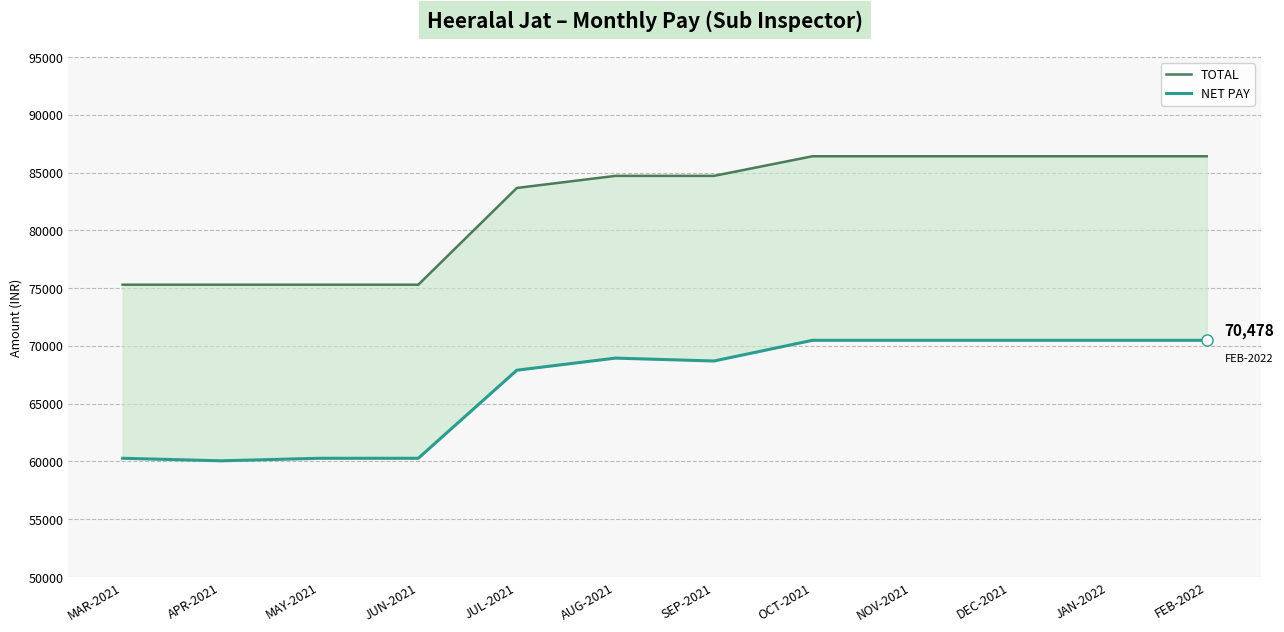

Rank the series by their maximum value, from highest to lowest.

TOTAL, NET PAY